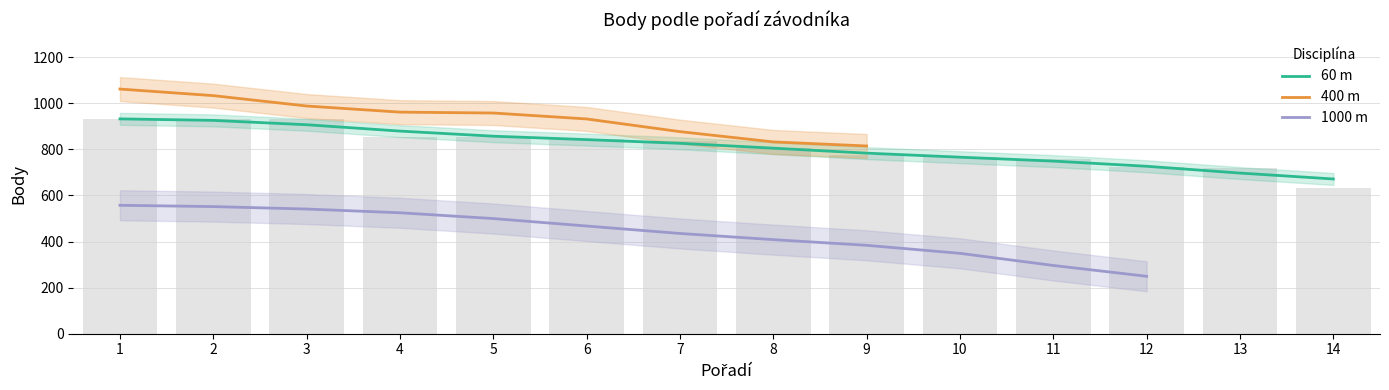

At which category is the sum across all series the highest?

1